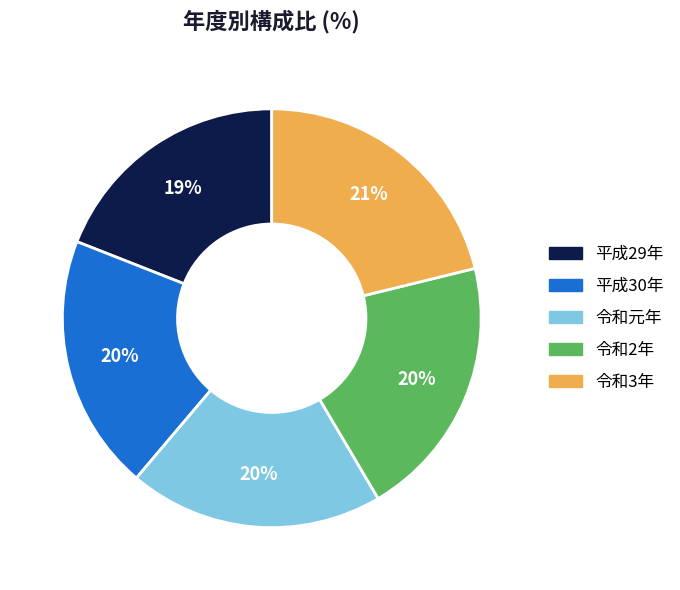

What is the ratio of the value at 令和3年 to the value at 平成30年?

1.1